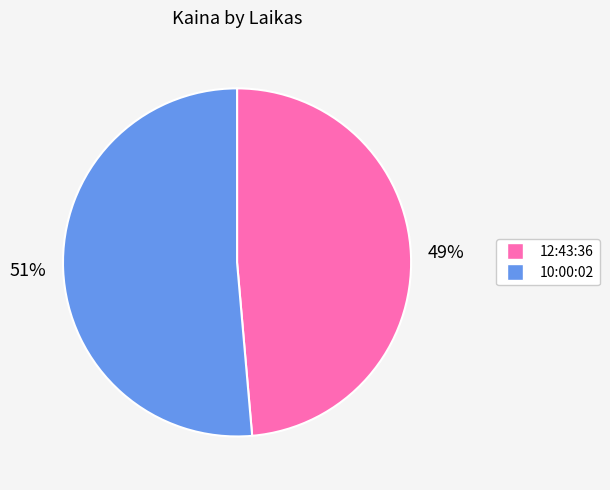

What is the majority slice?

10:00:02